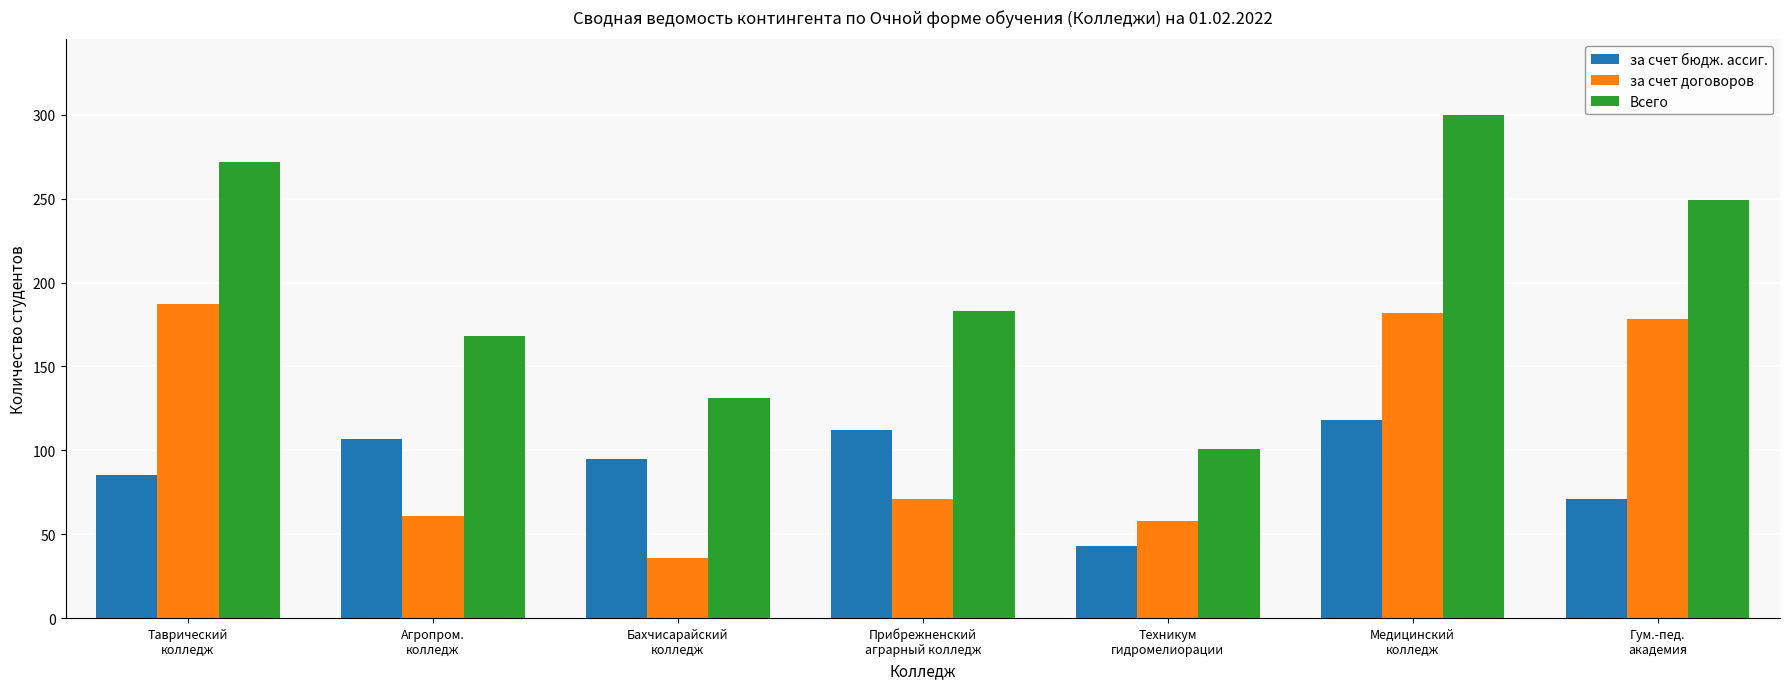

What is the label of the 3rd bar from the left?

Бахчисарайский
колледж